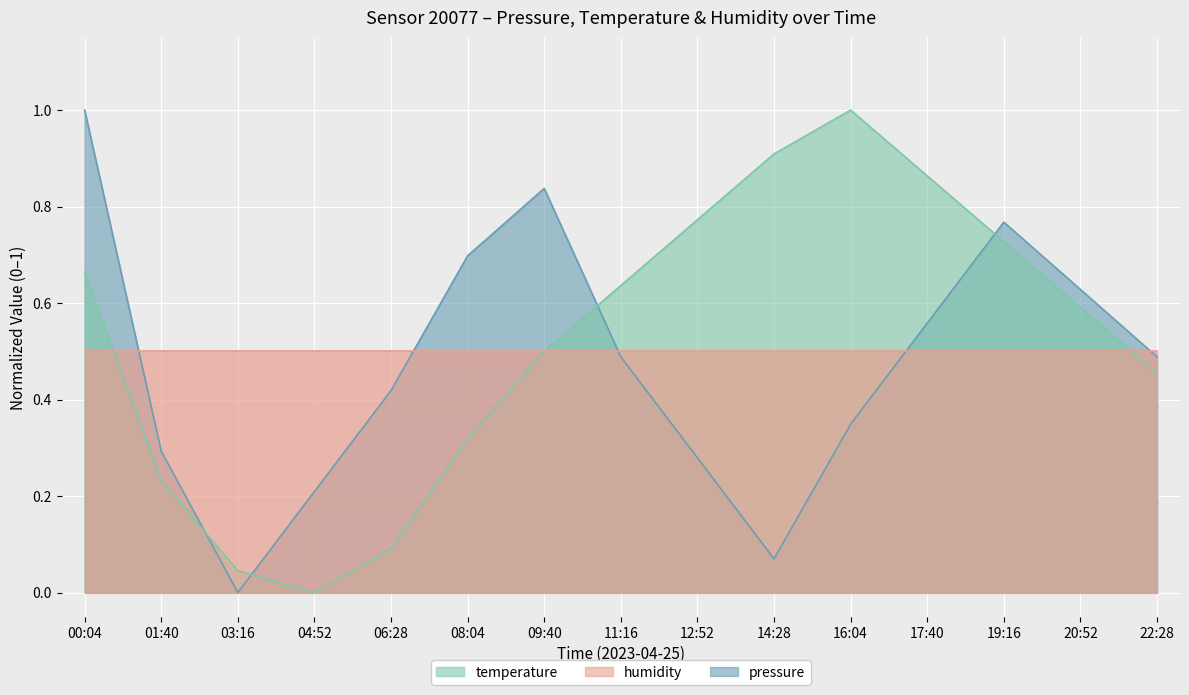

In pressure, how many points are lower than both neighbors (excluding endpoints)?

2